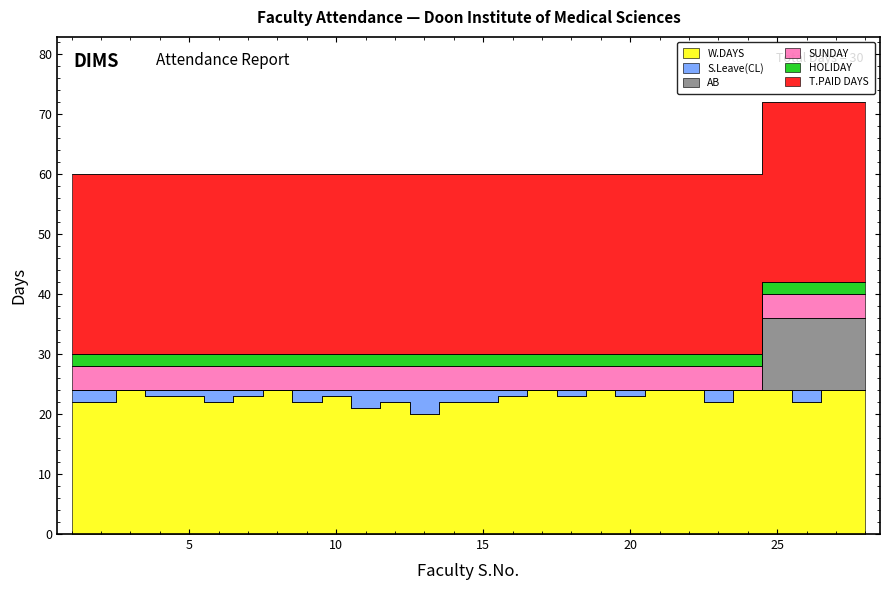

Rank the series at 9 from lowest to highest value.

AB, S.Leave(CL), HOLIDAY, SUNDAY, W.DAYS, T.PAID DAYS